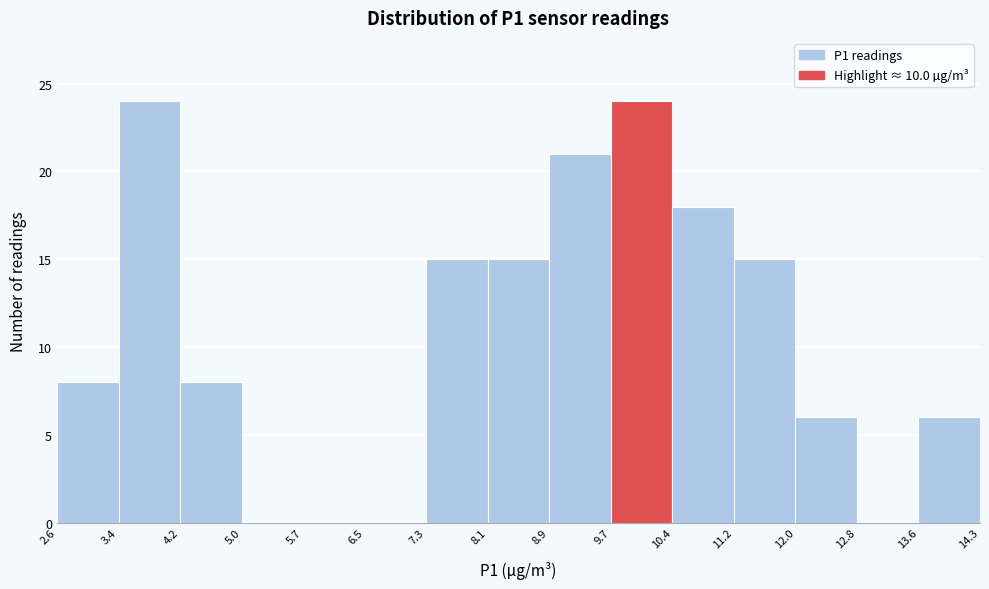

Reading left to right, transcribe this chart: for each bar, give the range it covers on the x-axis and its height. The values are not printed on the chart, so give them approximately, as read against the axis.

2.6 to 3.4: 8
3.4 to 4.2: 24
4.2 to 5.0: 8
5.0 to 5.7: 0
5.7 to 6.5: 0
6.5 to 7.3: 0
7.3 to 8.1: 15
8.1 to 8.9: 15
8.9 to 9.7: 21
9.7 to 10.4: 24
10.4 to 11.2: 18
11.2 to 12.0: 15
12.0 to 12.8: 6
12.8 to 13.6: 0
13.6 to 14.3: 6